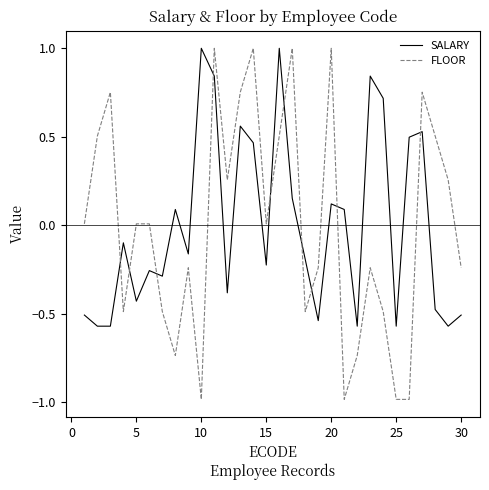

How many distinct data groups are displayed?

2